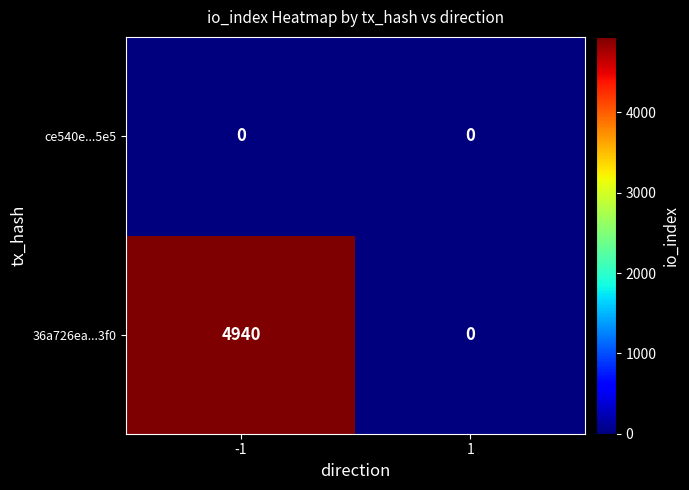

Which label corresponds to the largest value in the chart?

-1